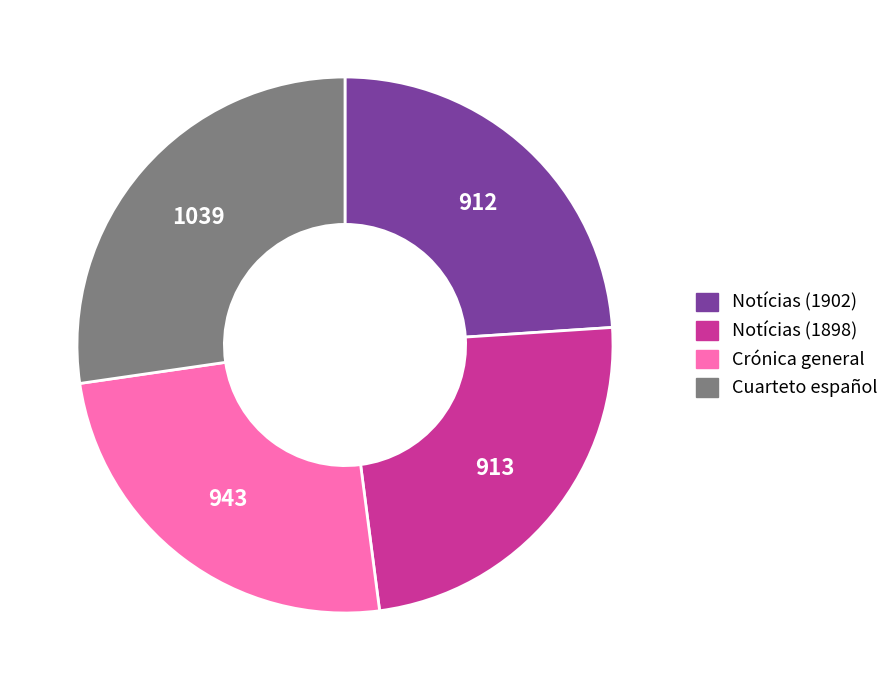

How many segments does this pie chart have?

4